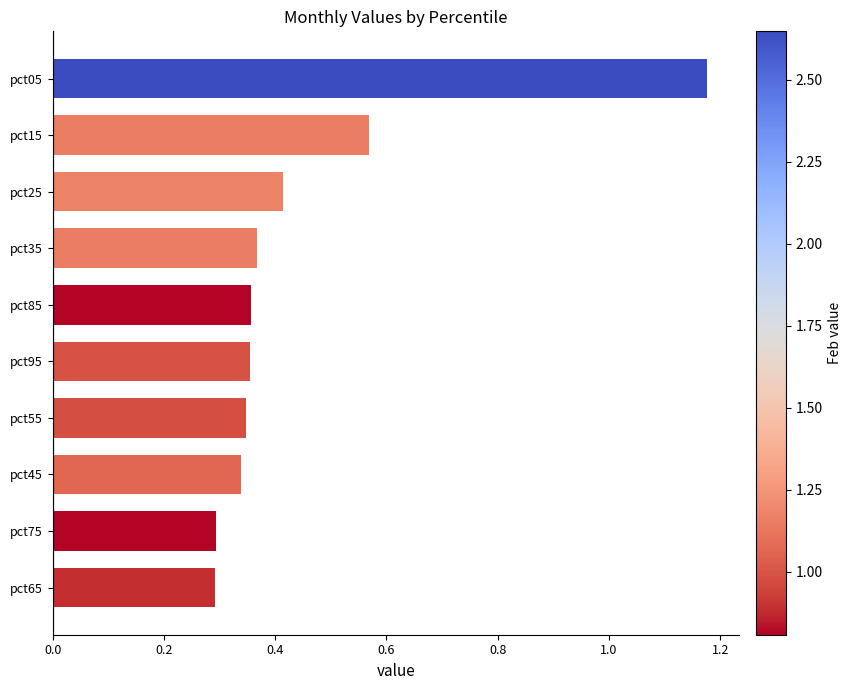

At which category does the chart reach its peak across all series?

pct05